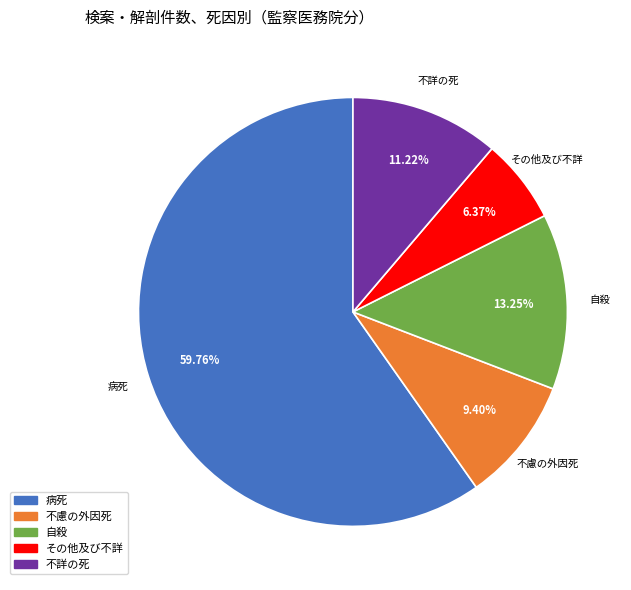

To the nearest percent, what is the combined percentage of 不慮の外因死 and その他及び不詳?

16%